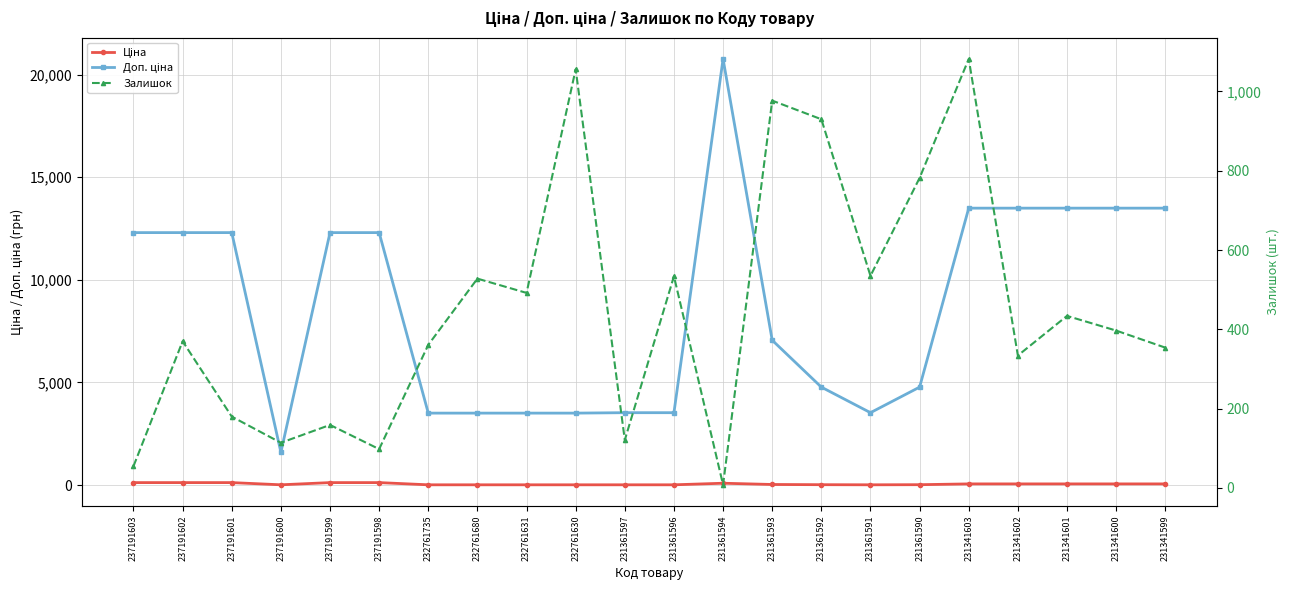

Which series has the widest spread of values?

Доп. ціна